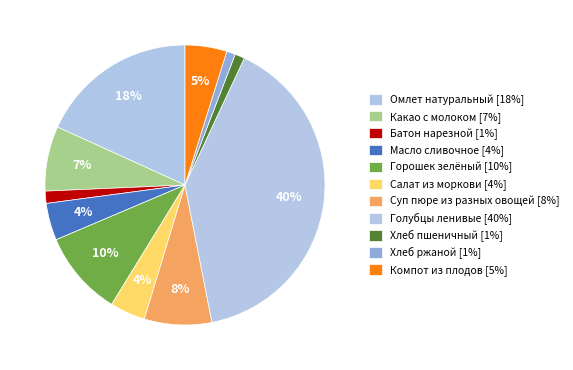

True or false: Хлеб ржаной accounts for 11% of the total.

False